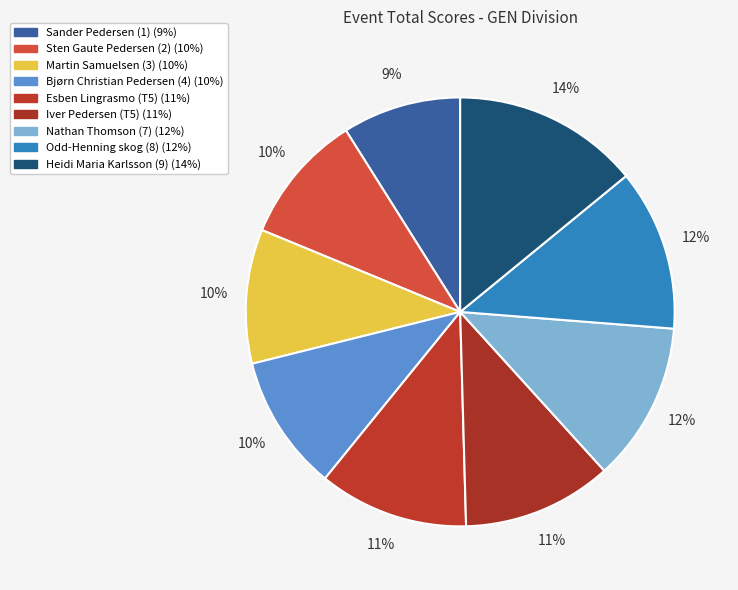

Combined, do Iver Pedersen (T5) and Odd-Henning skog (8) account for over 50%?

No